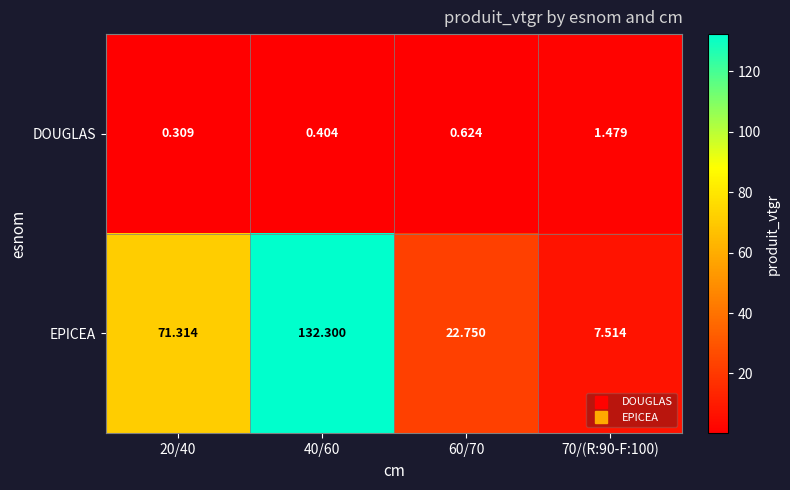

List the series in order of their overall mean, highest first.

EPICEA, DOUGLAS